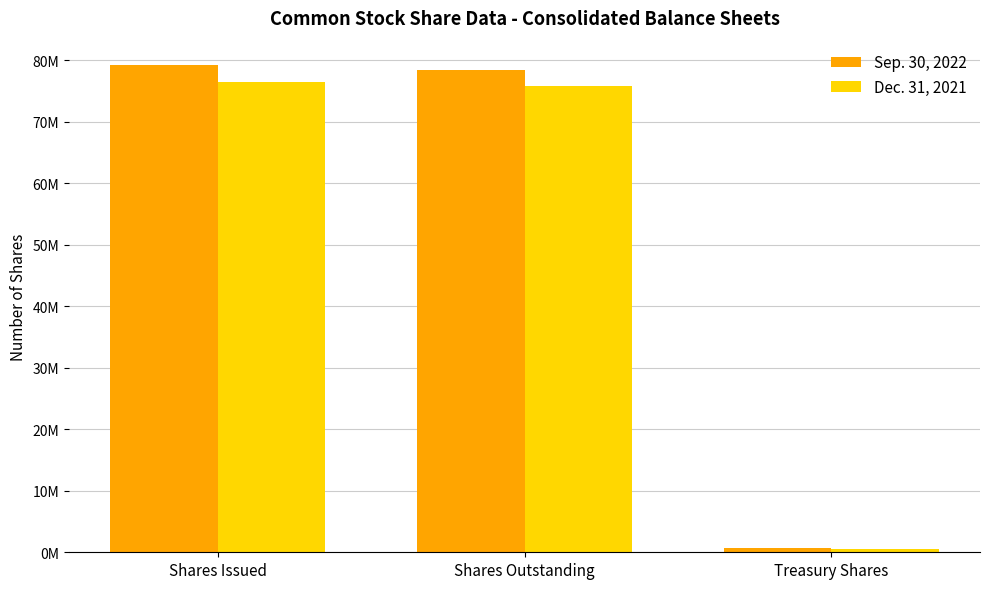

What are all the series names shown in the legend?

Sep. 30, 2022, Dec. 31, 2021